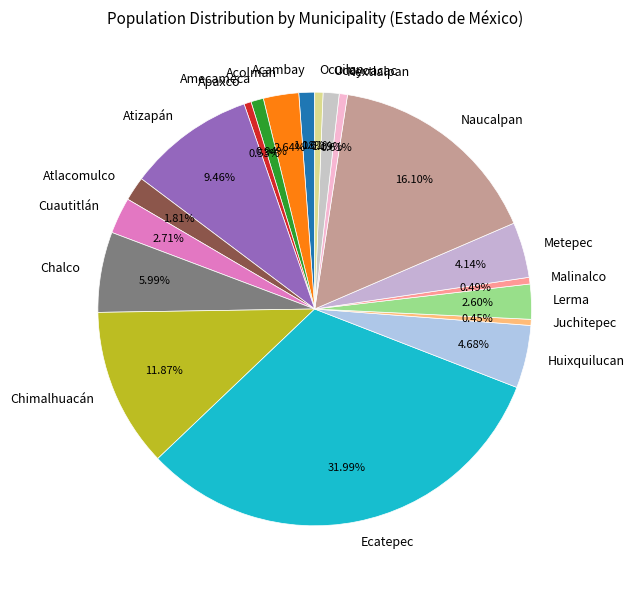

Which has a higher value, Ocuilan or Chimalhuacán?

Chimalhuacán